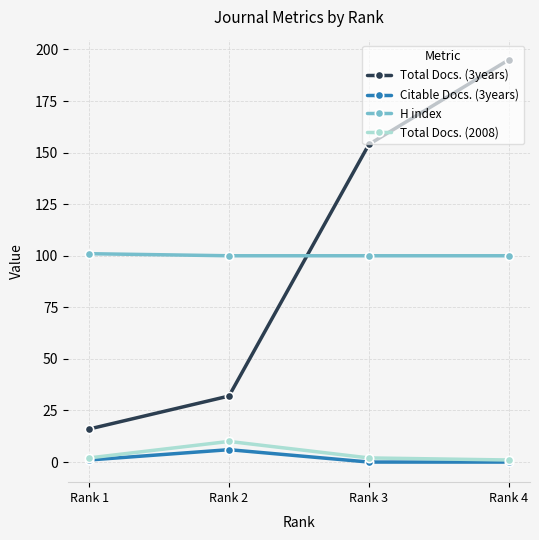

The Citable Docs. (3years) series shows 1 at Rank 1. True or false?

True